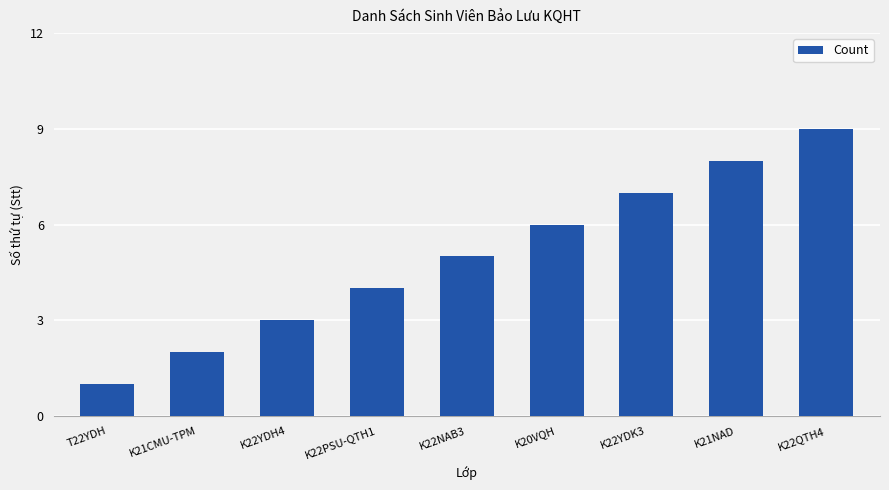

What is the difference between the values at K20VQH and K22QTH4?

3